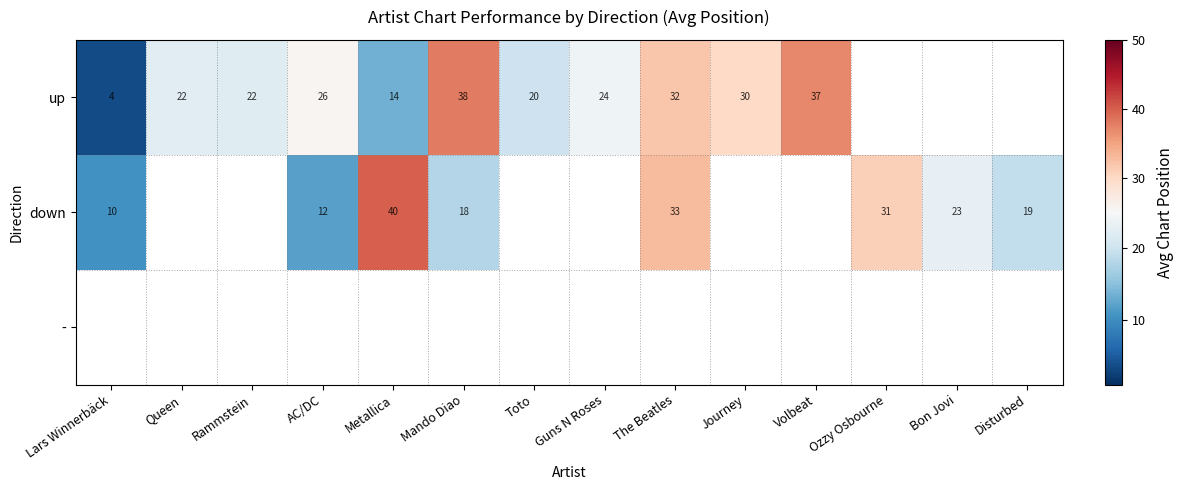

The up series shows 26.1 at Toto. True or false?

False